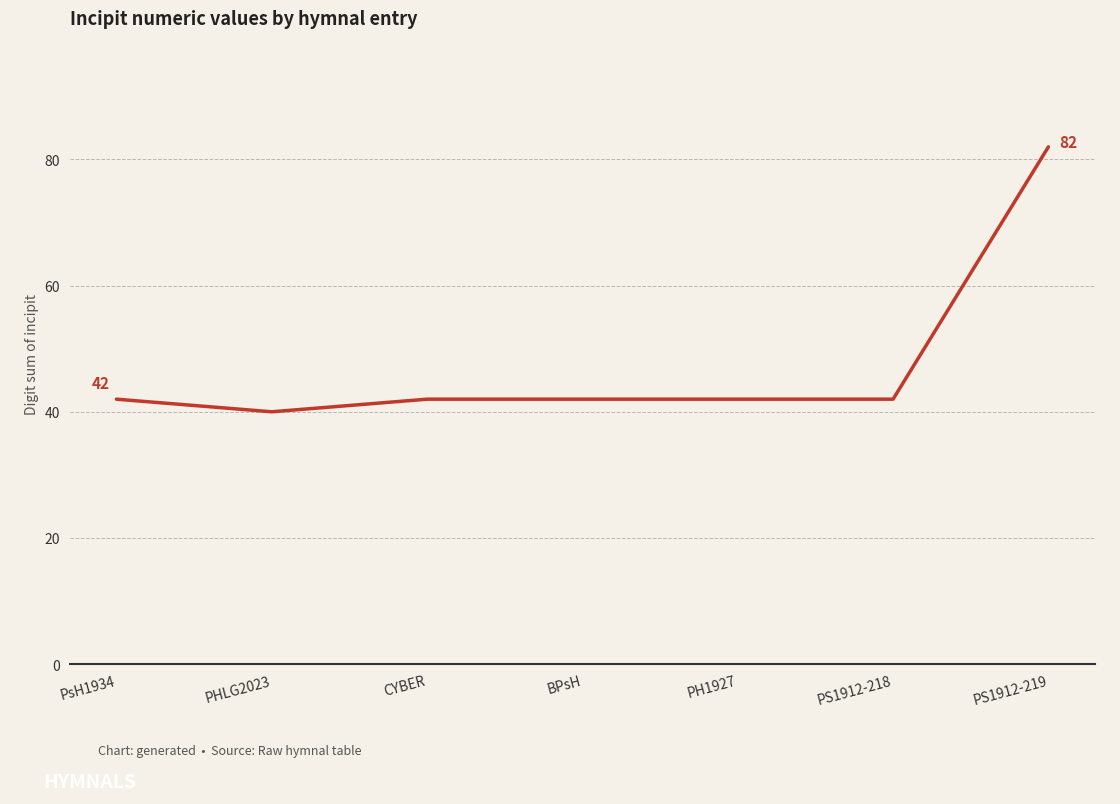

How many distinct data groups are displayed?

1